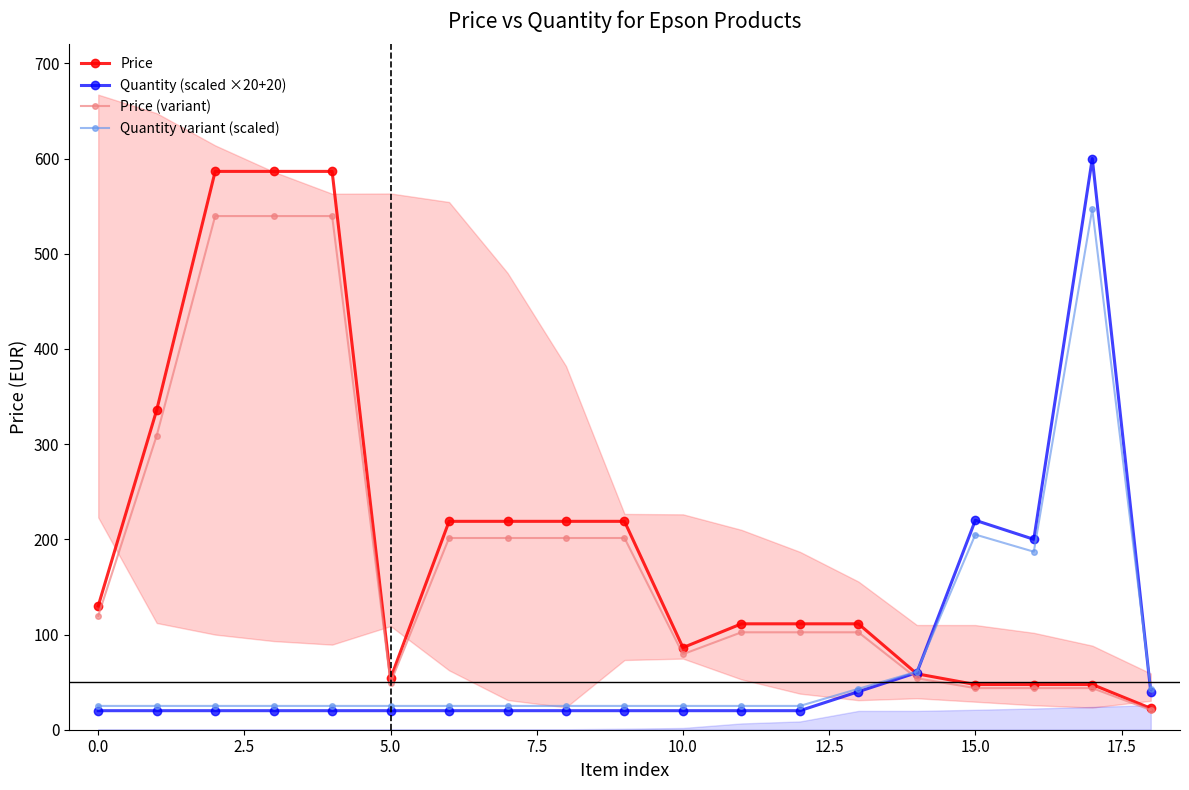

True or false: Quantity variant (scaled) has more than 0 points higher than both neighbors.

True